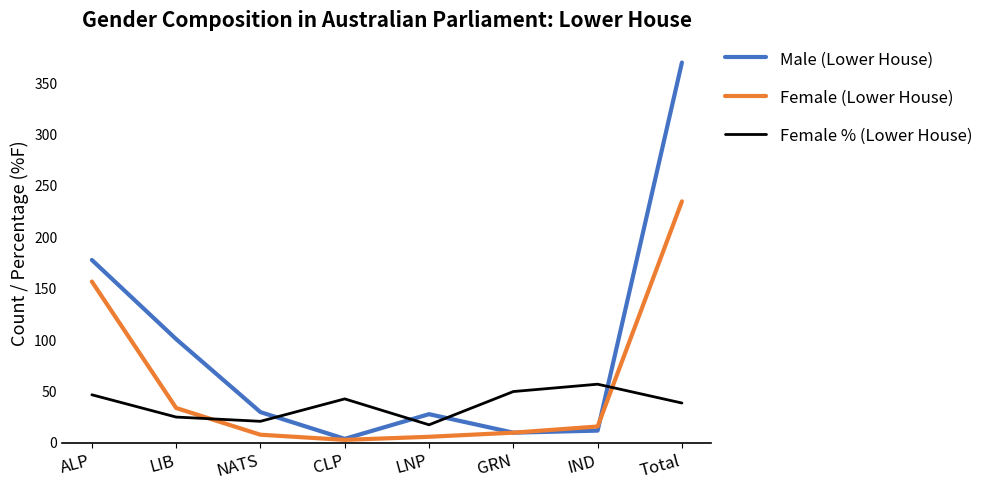

At which label is Female % (Lower House) closest to 37?

Total